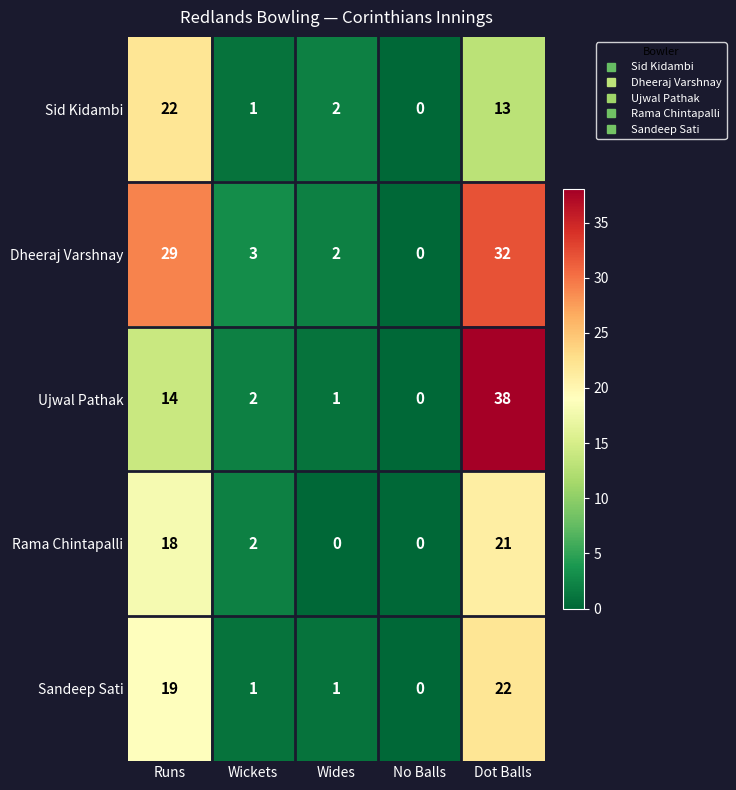

Where does the Ujwal Pathak series first go above 2?

Runs